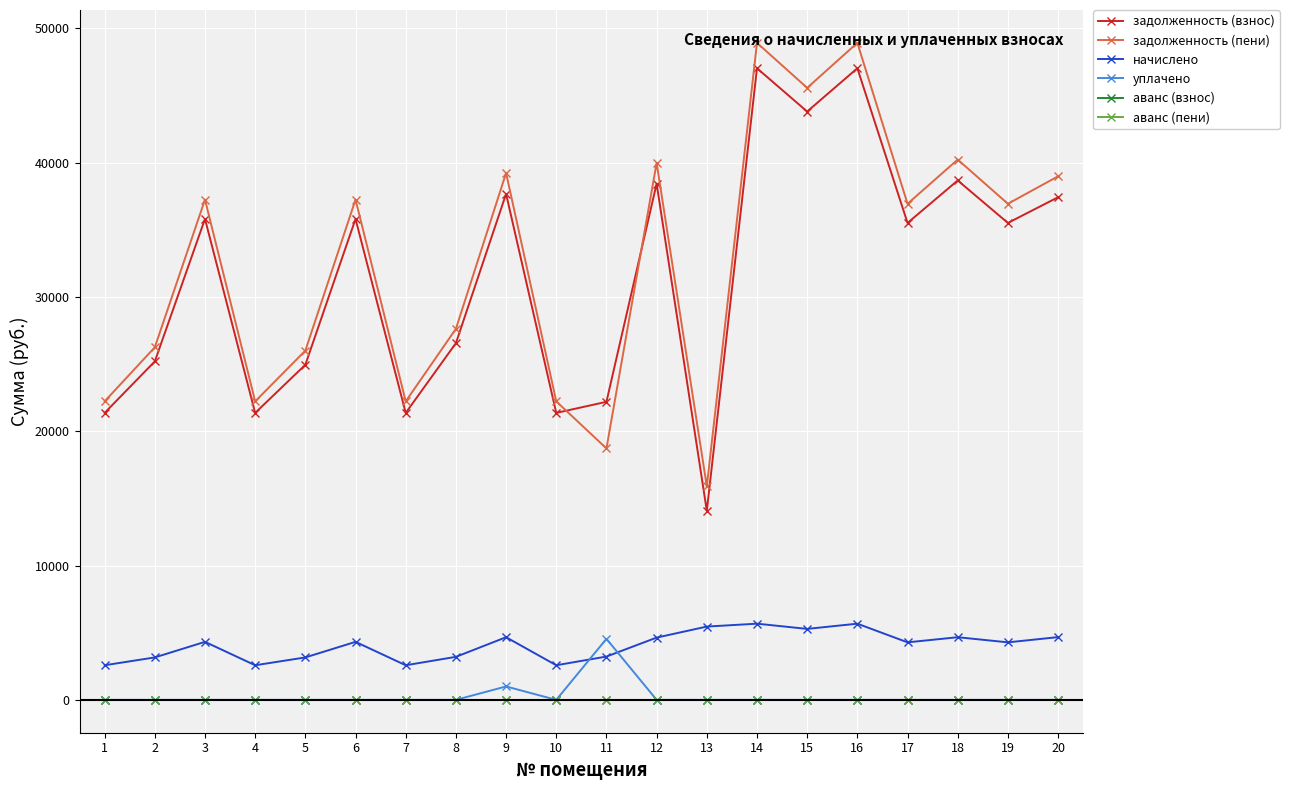

True or false: аванс (пени) has more than 1 interior local peaks.

False